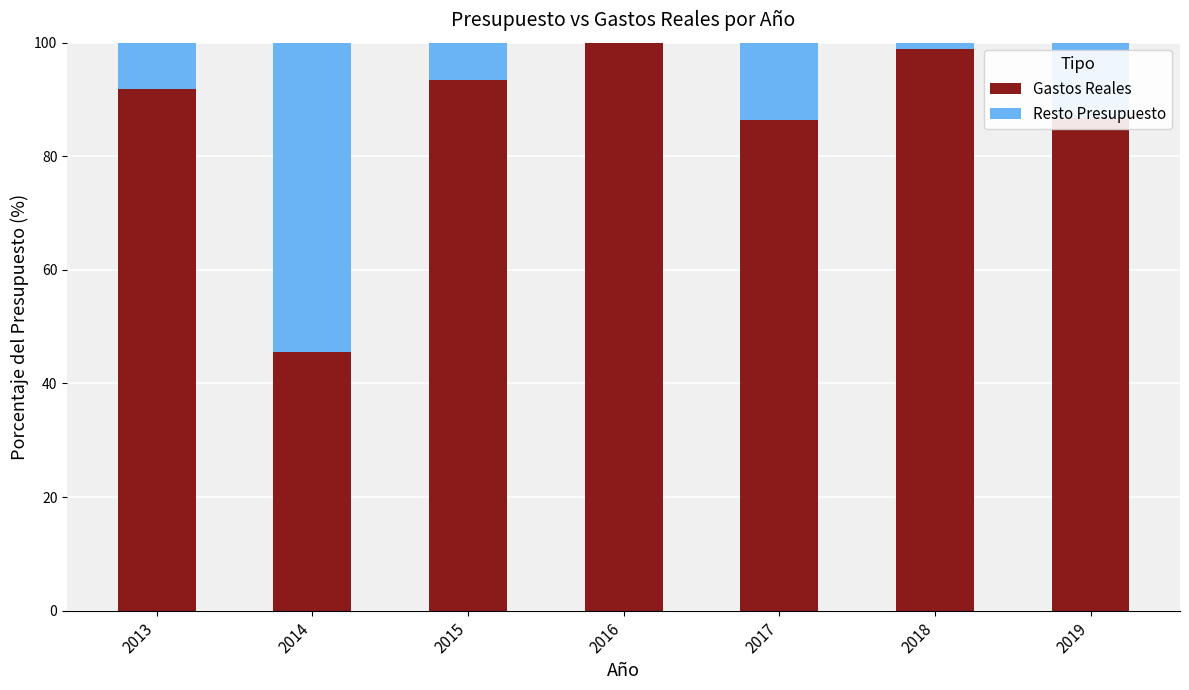

What is the value of the Resto Presupuesto bar at the 2nd from the left?

54.4